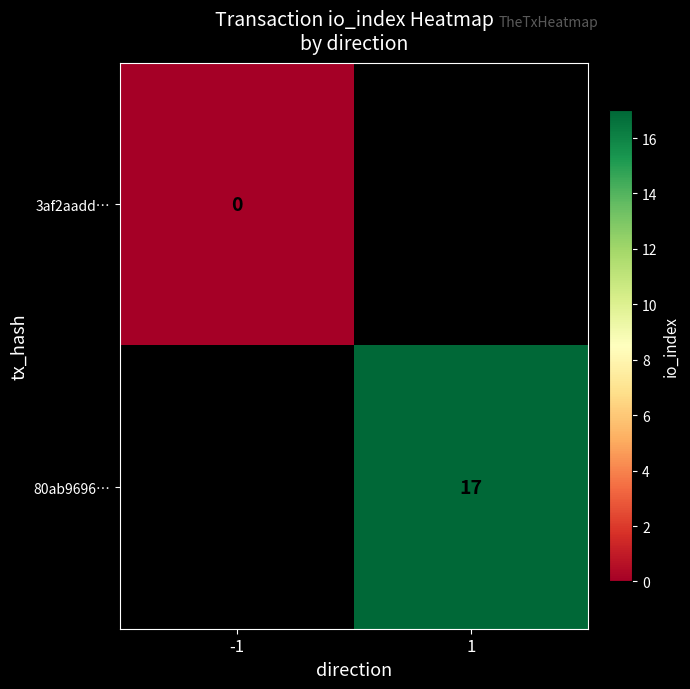

Which has a higher value, -1 or 1?

1